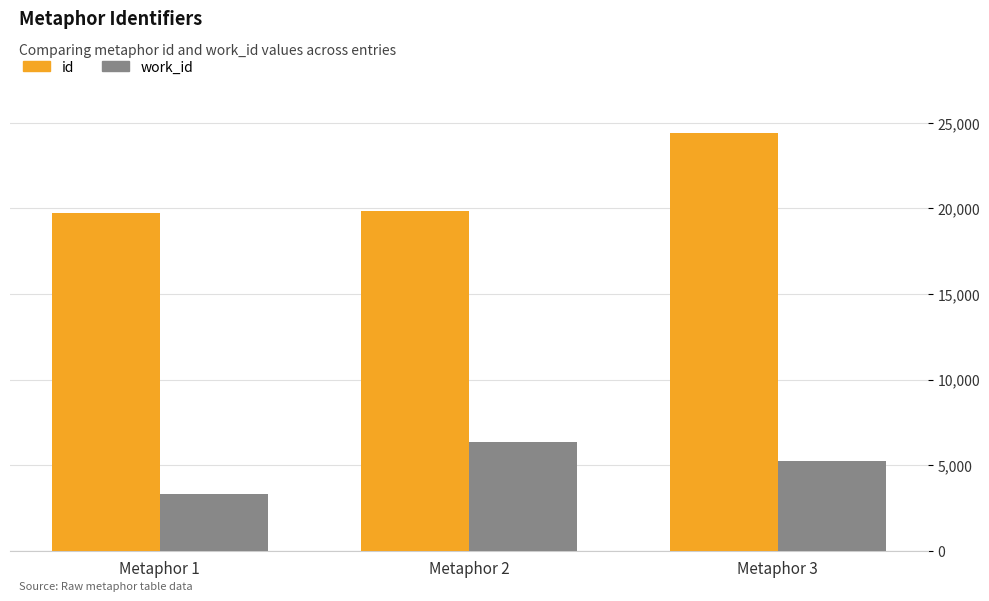

True or false: work_id has a value of 1259 at Metaphor 1.

False